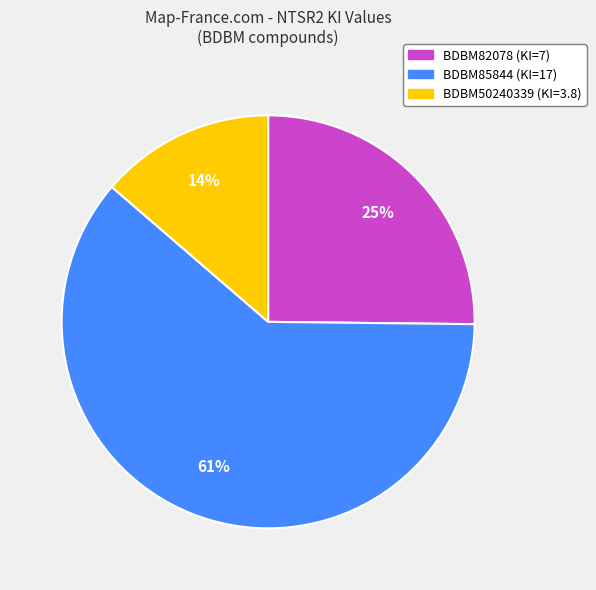

Which has a higher value, BDBM82078 or BDBM85844?

BDBM85844